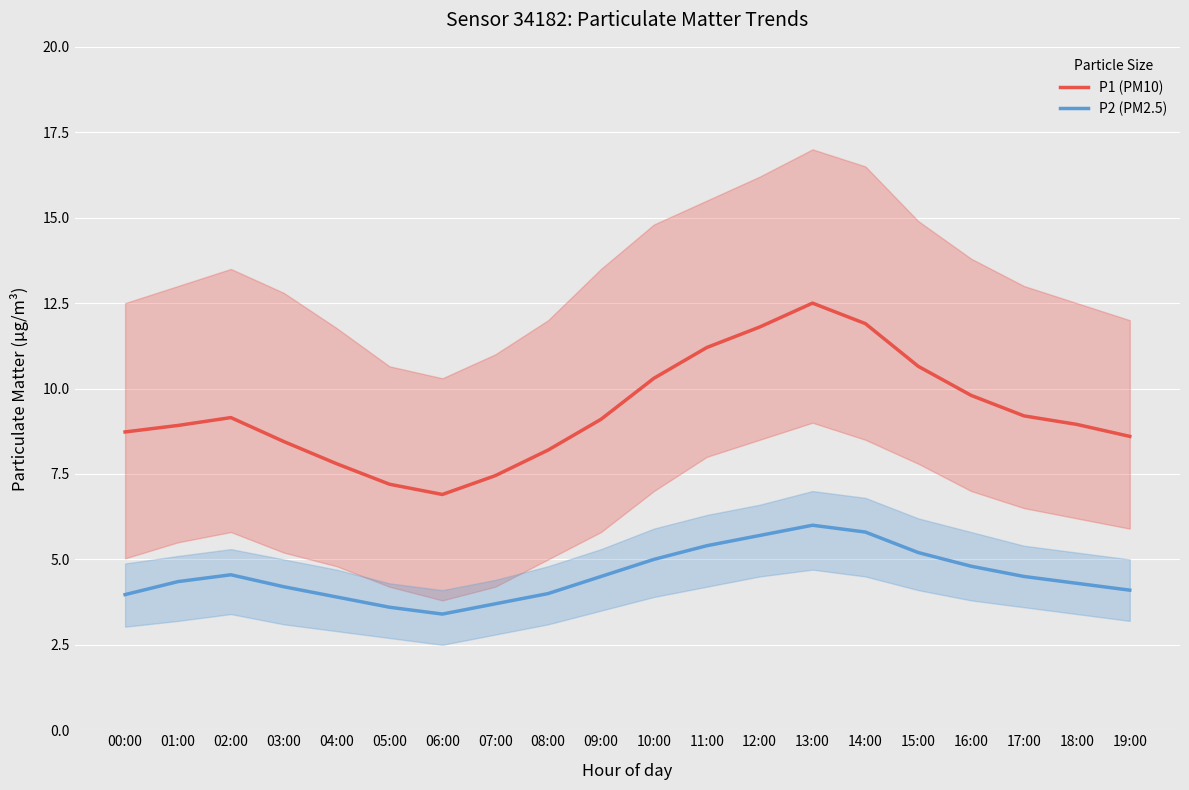

At which label does P1 (PM10) first exceed 9?

02:00